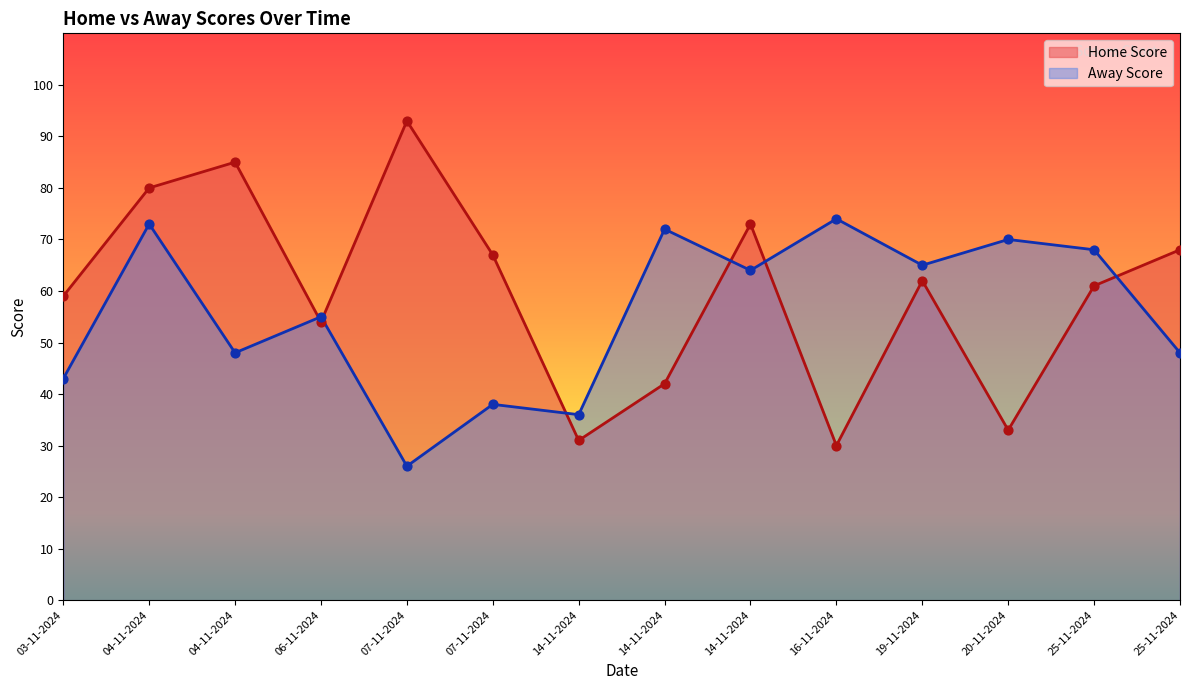

At how many categories does at least one series exceed 31?

14